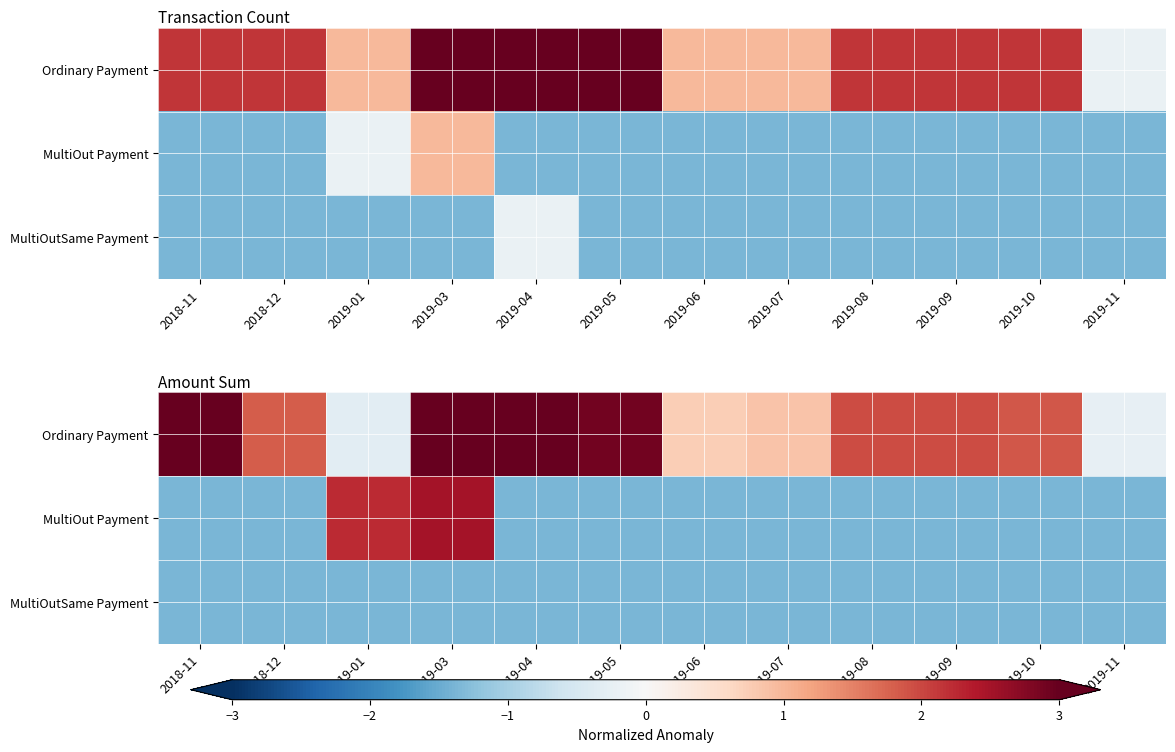

How many distinct data groups are displayed?

3